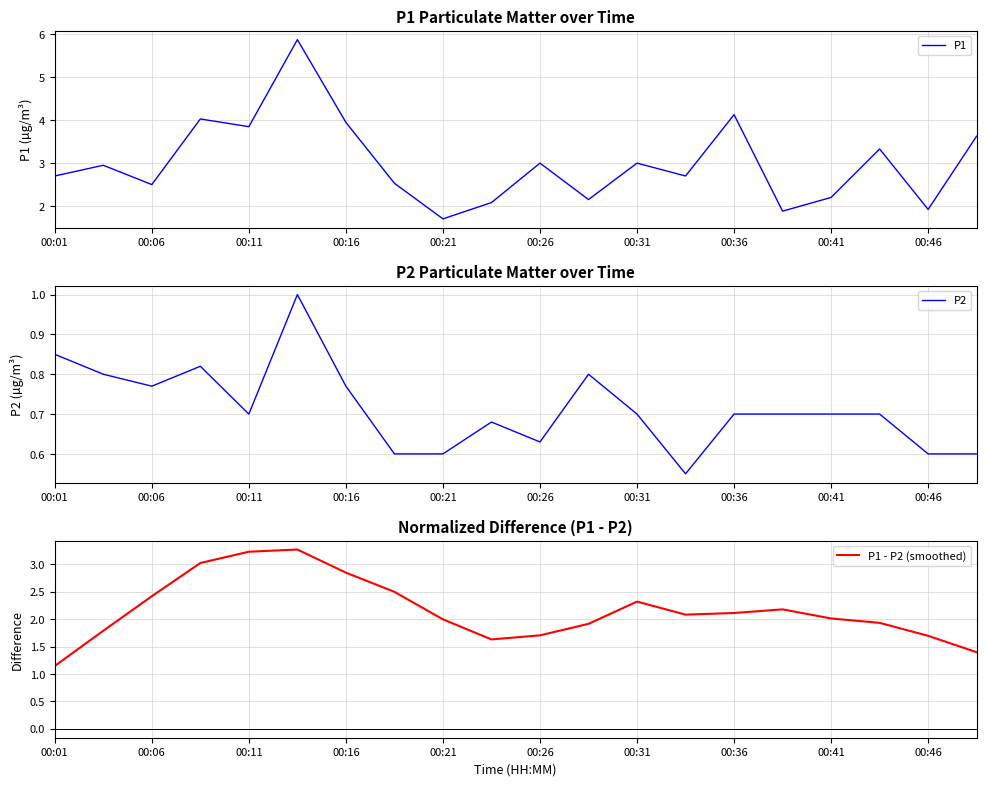

What is the highest value of the P1 - P2 (smoothed) series?

3.3